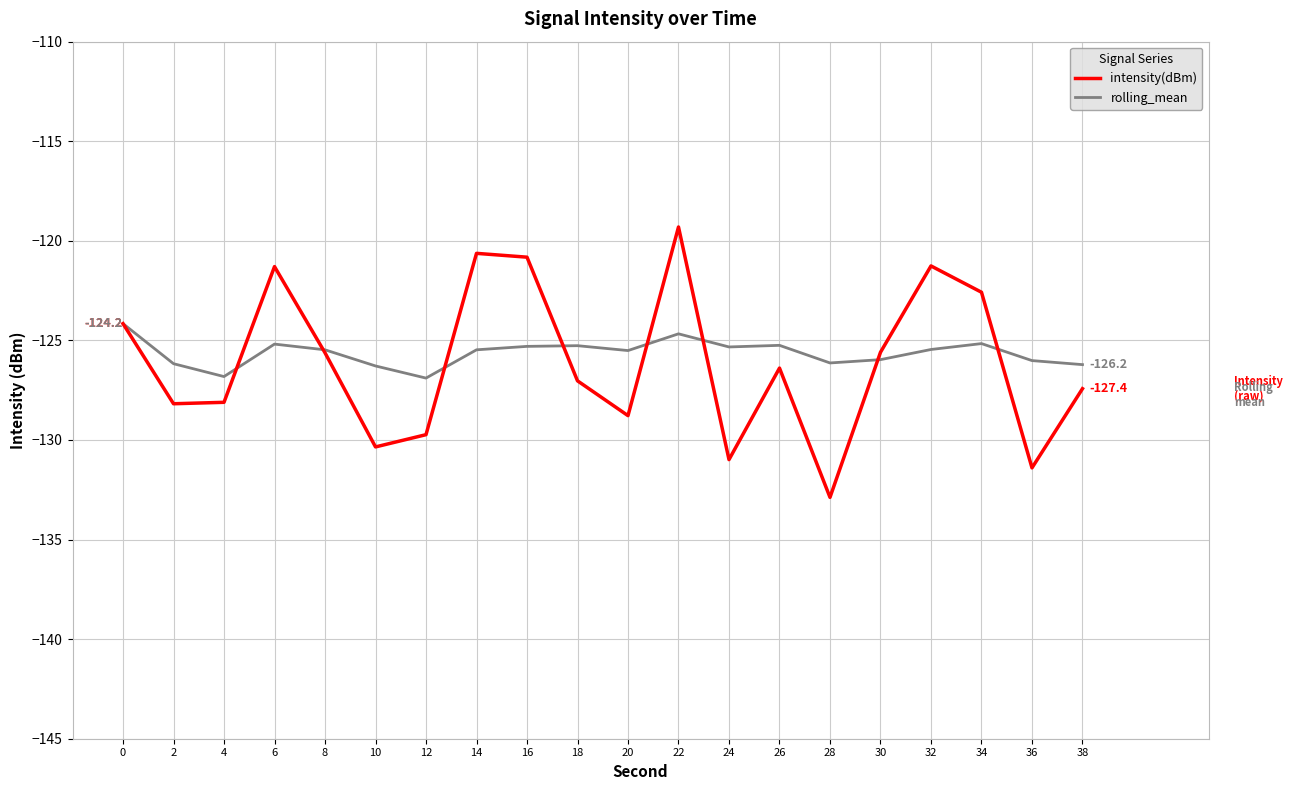

What is the total value across all series at 16?

-246.1